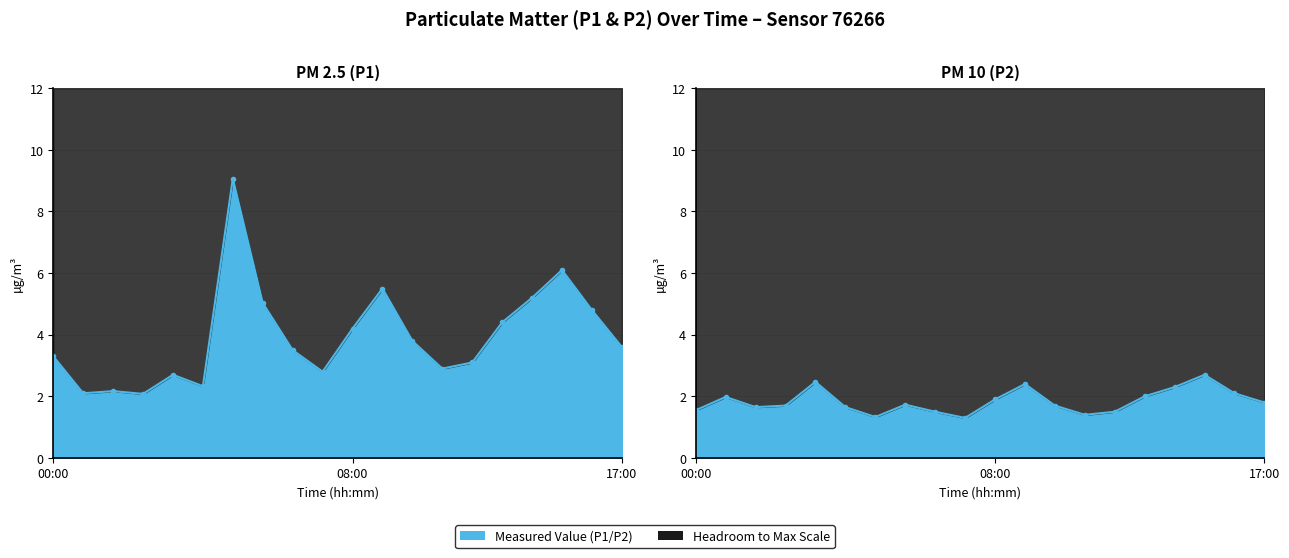

Rank the series by their maximum value, from highest to lowest.

P1, P2